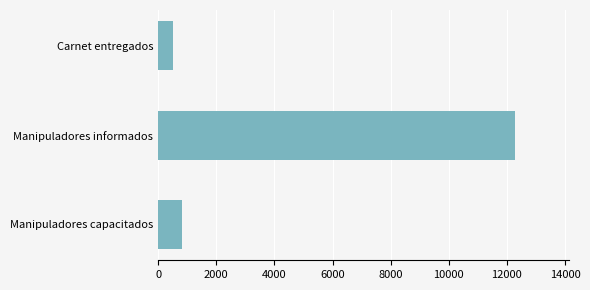

Does the chart contain any negative values?

No